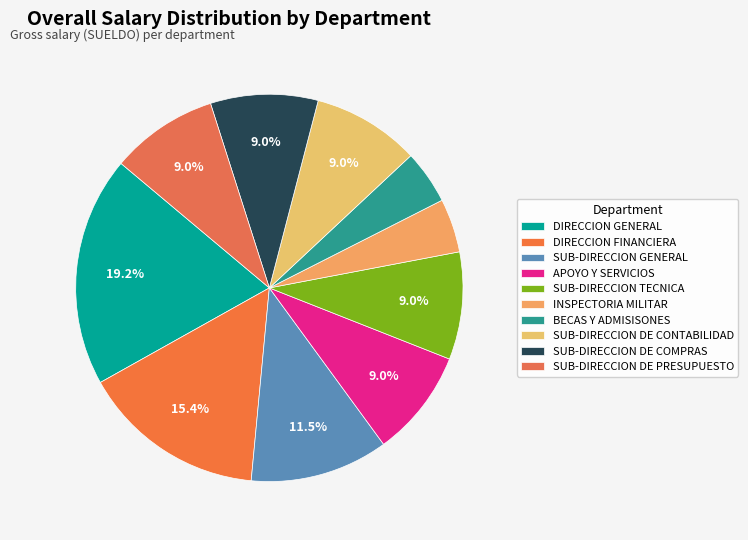

To the nearest percent, what percentage of the pie is SUB-DIRECCION DE CONTABILIDAD?

9%